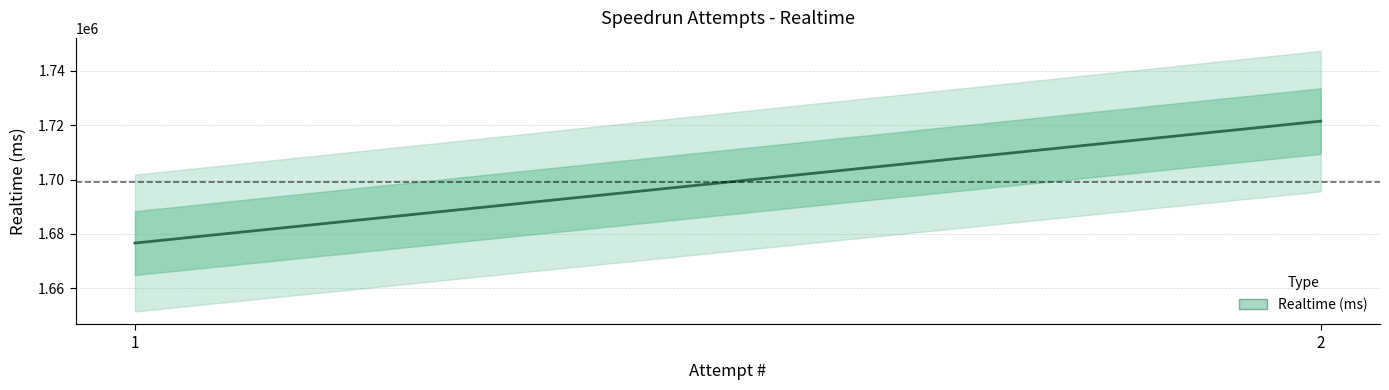

What is the value of the 1st point from the left?

1676644